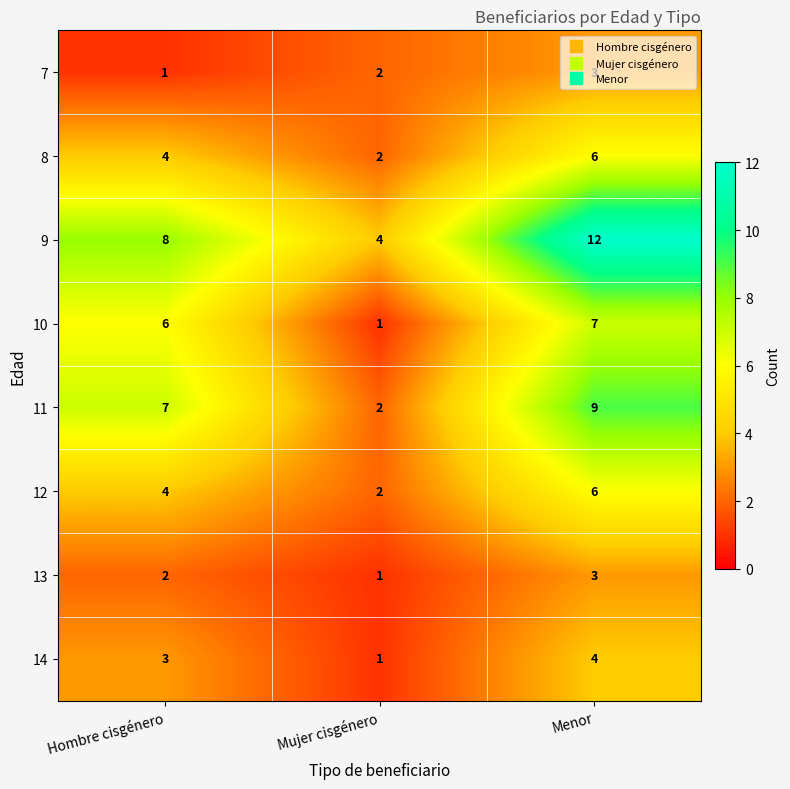

List the labels in order of 11 value, largest first.

Menor, Hombre cisgénero, Mujer cisgénero